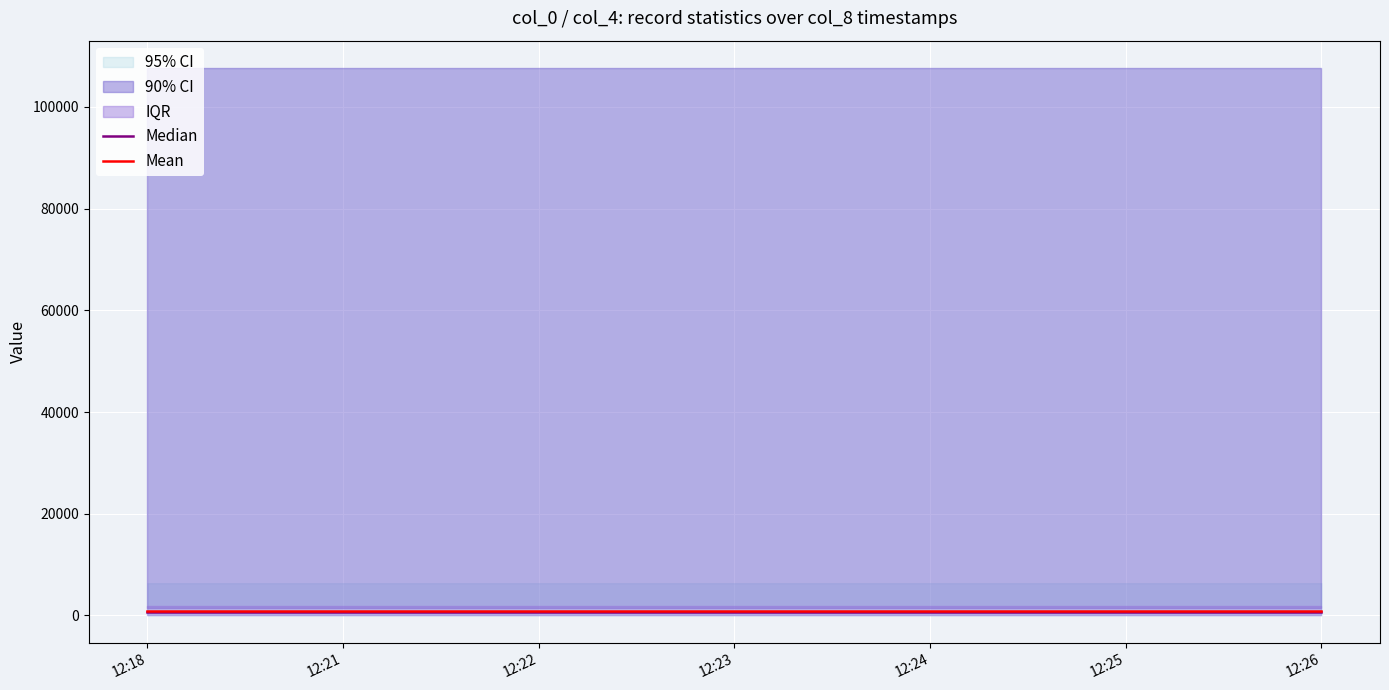

What is the highest value of the Median series?

753.4